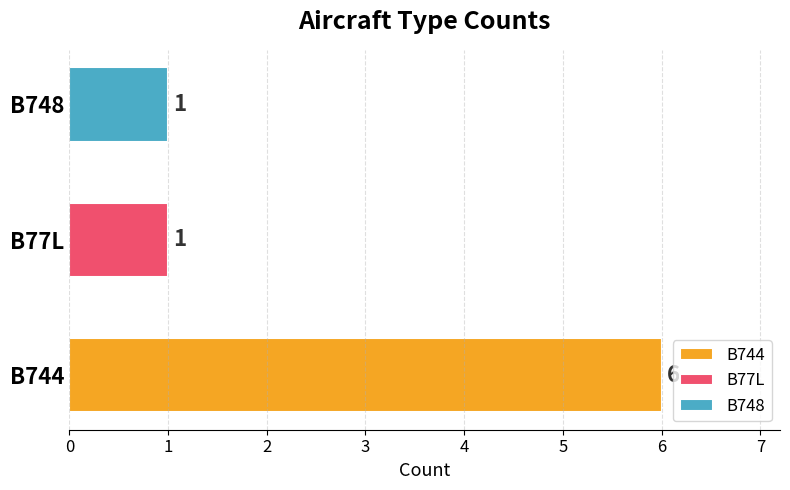

What is the greatest value displayed?

6